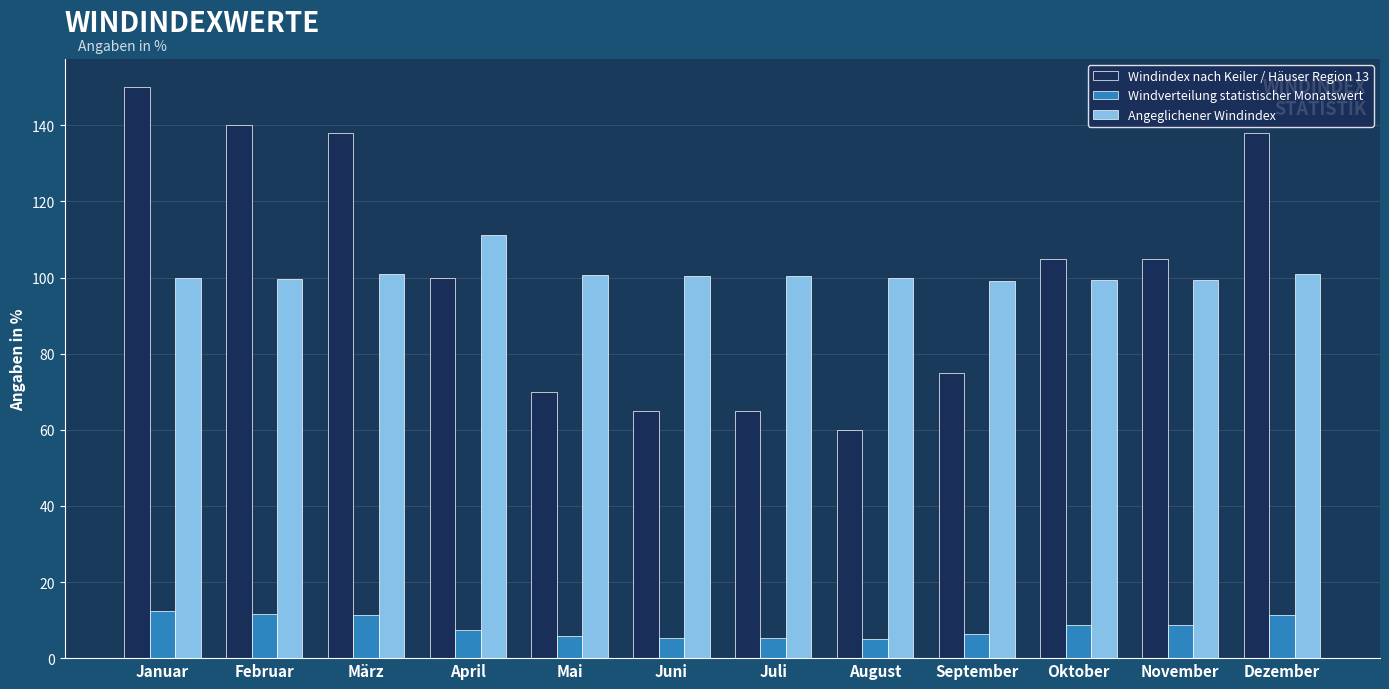

Where does the Windverteilung statistischer Monatswert series first go above 8?

Januar